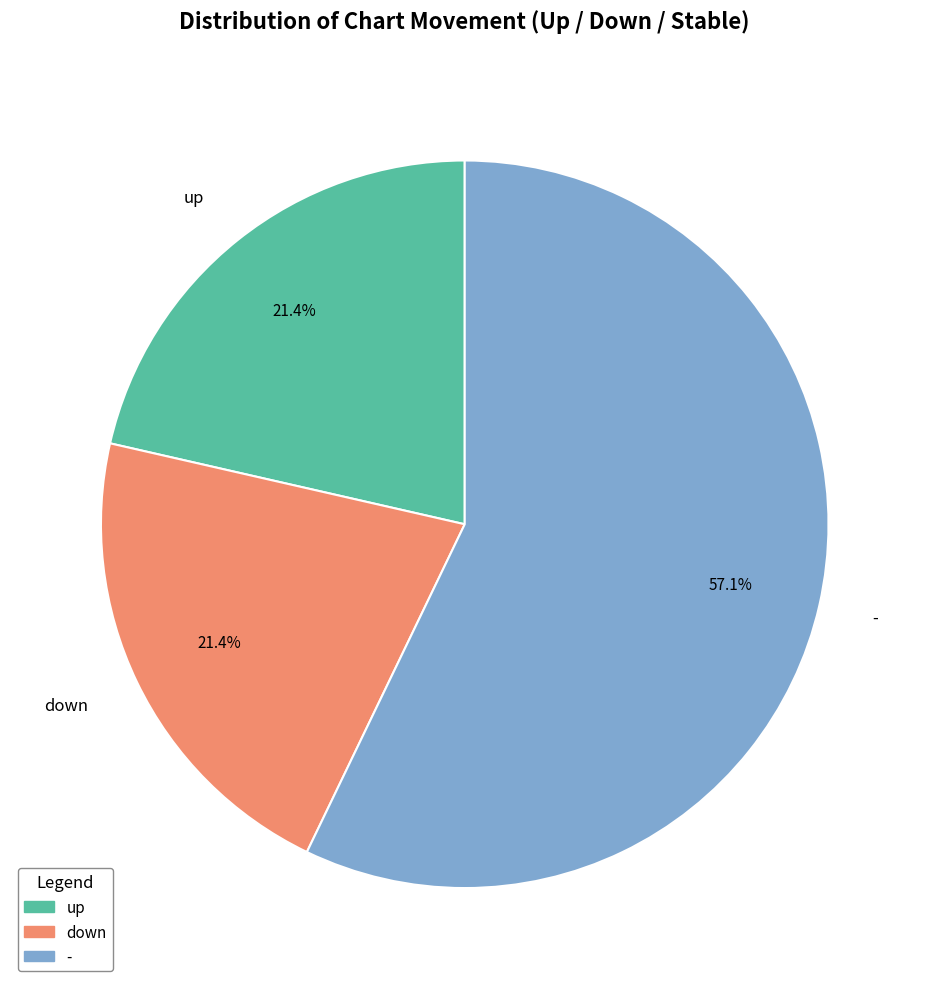

Combined, do - and up account for over 50%?

Yes